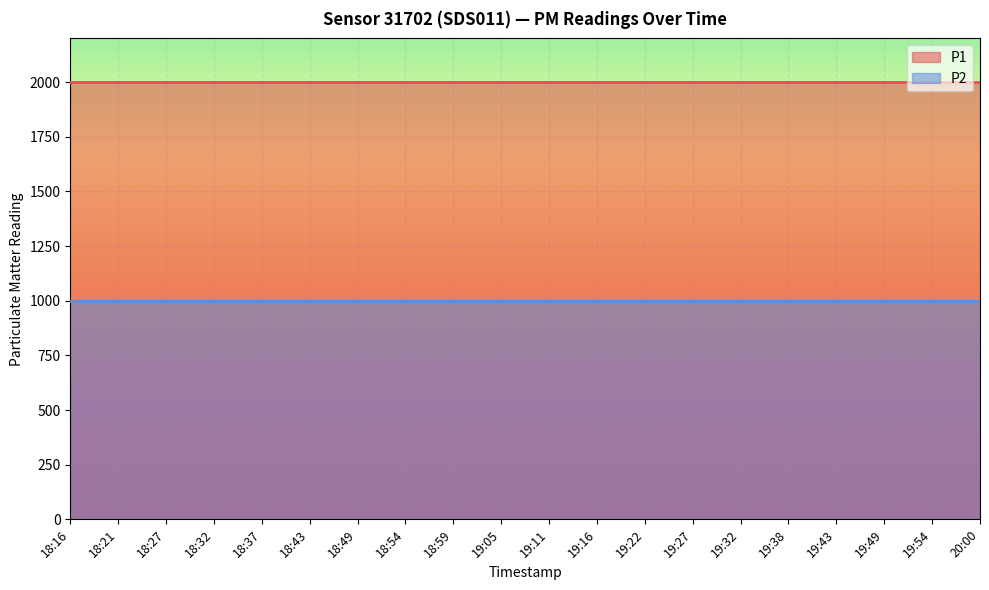

What is the spread (max minus min) of values at 19:22?

1000.0